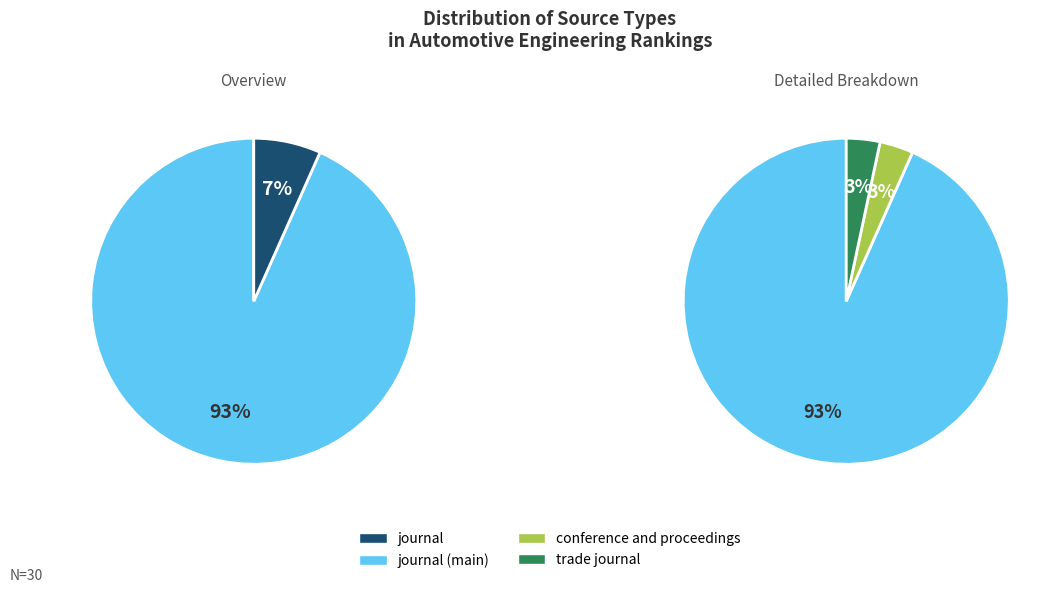

Count the number of slices in the pie.

3